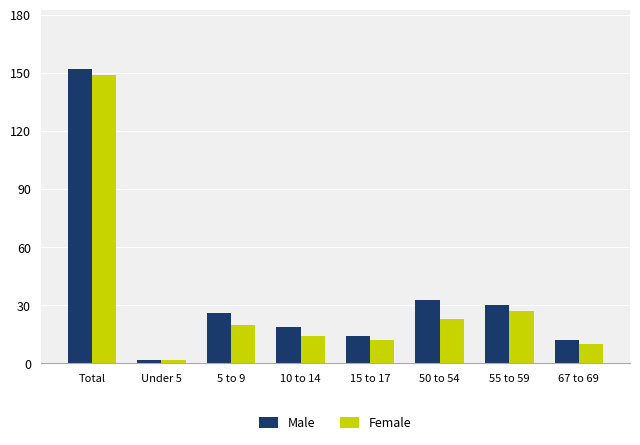

What is the difference between the highest and lowest values at 55 to 59?

3